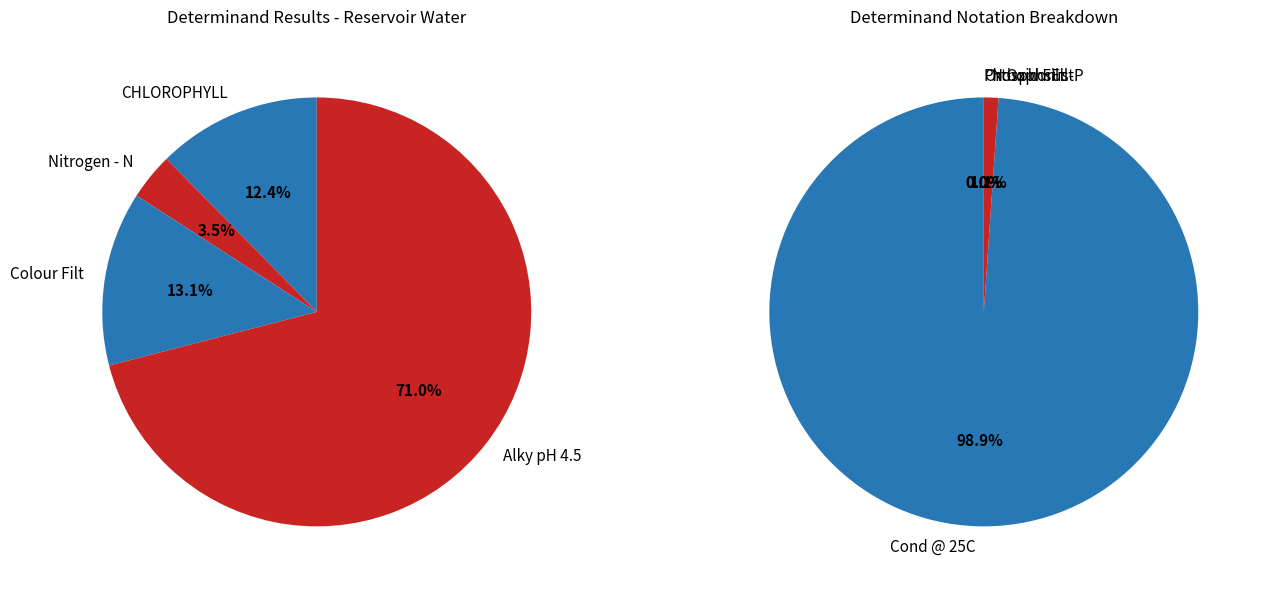

Which slice represents more than half of the pie?

Cond @ 25C